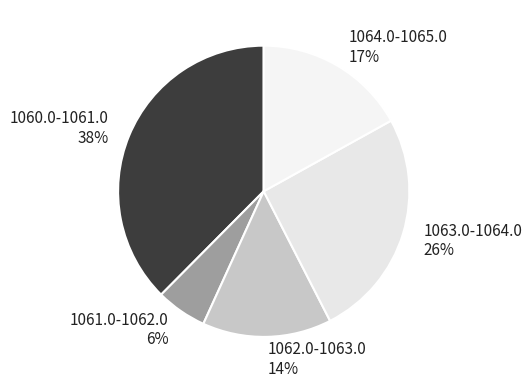

To the nearest percent, what portion does 1061.0-1062.0 represent?

6%